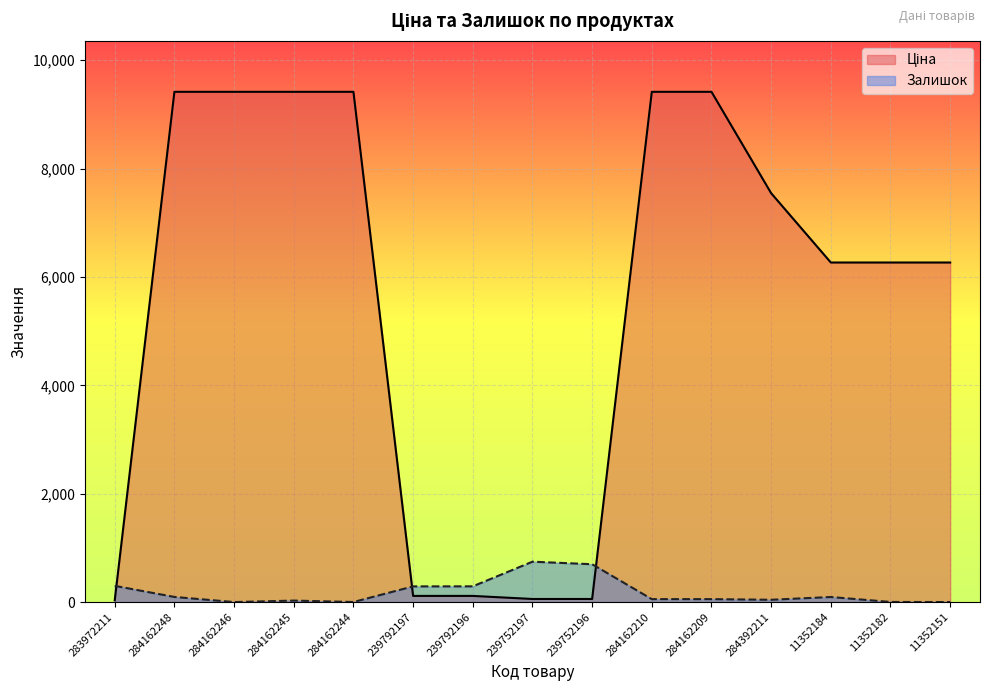

How many data points in Залишок are above 54?

7